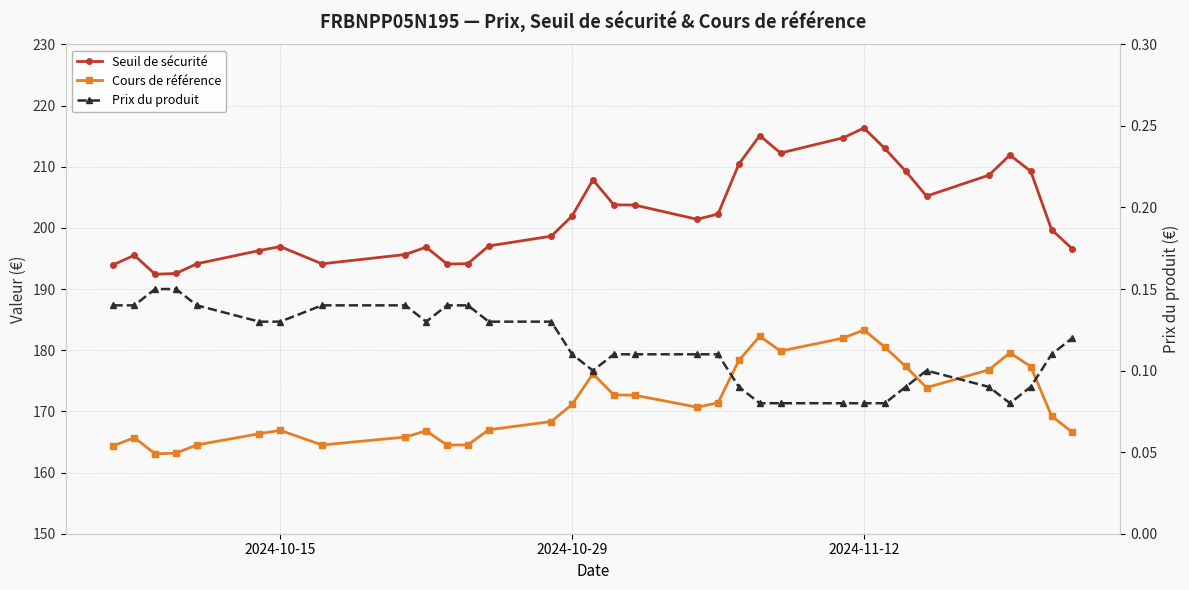

Read the Cours de référence value at 2024-10-15.

166.9